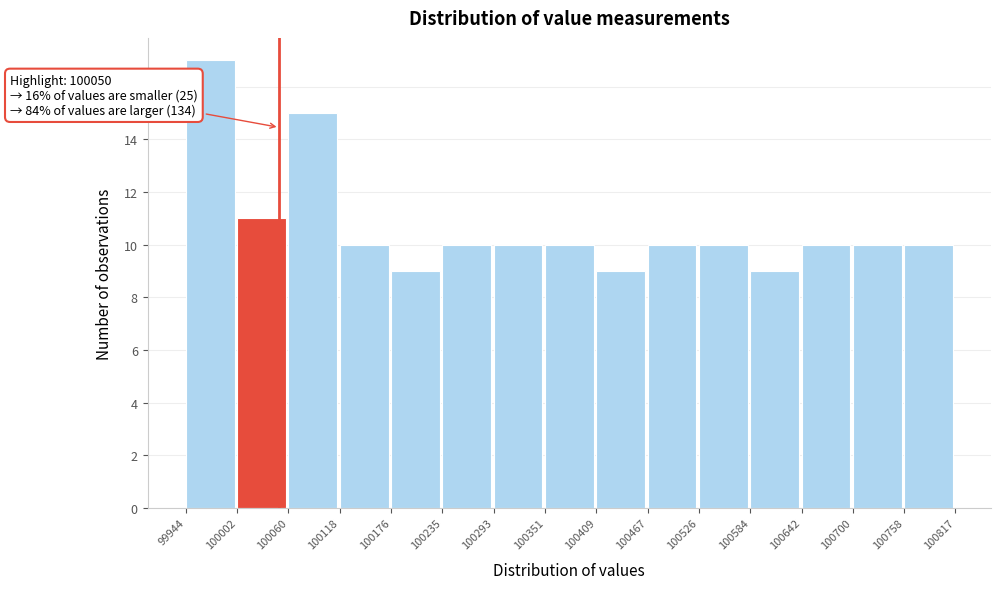

Which range on the x-axis has the tallest bar?

99944 to 100002